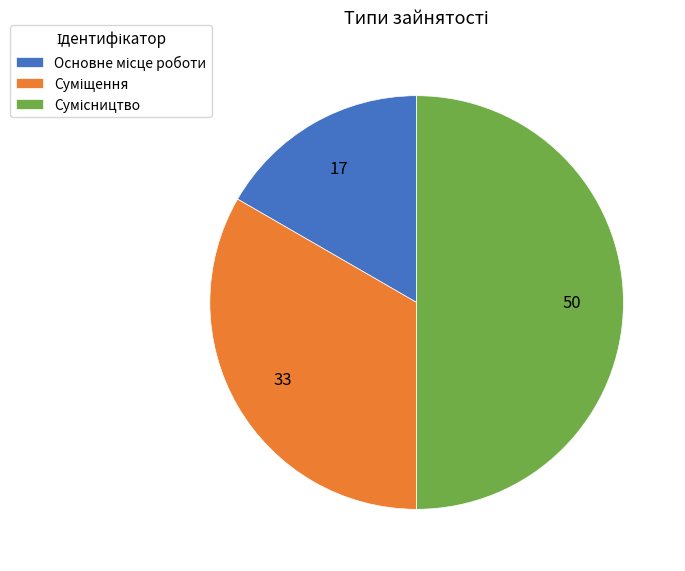

Count the number of slices in the pie.

3